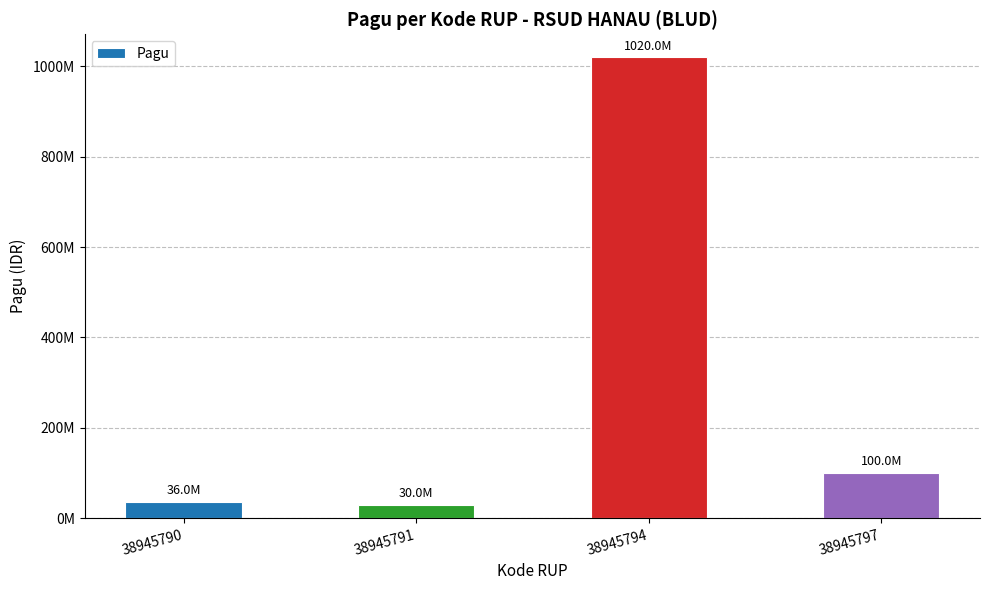

What is the value of the 1st bar from the left?

36000000